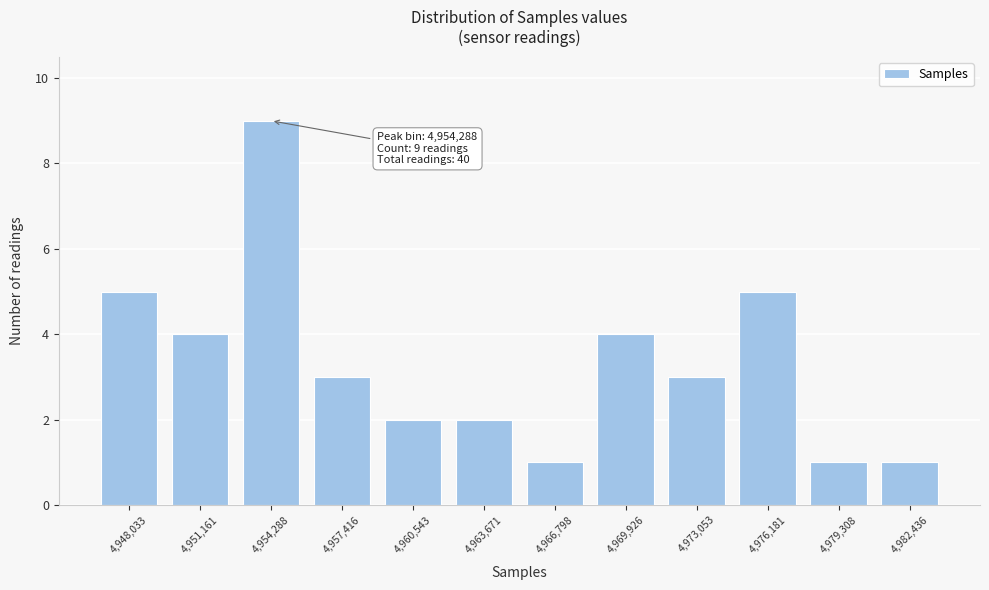

Reading left to right, extract all data points from this chart.

5	4	9	3	2	2	1	4	3	5	1	1